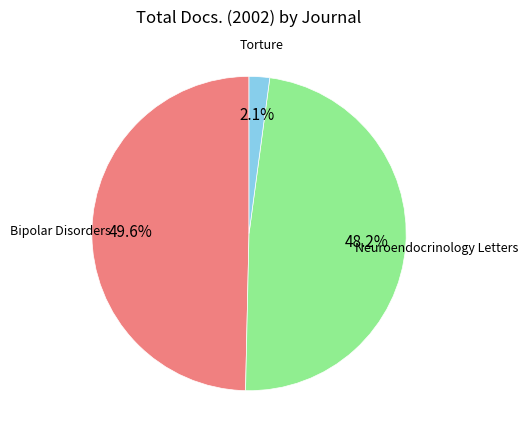

Is there any slice that represents more than half of the pie?

No